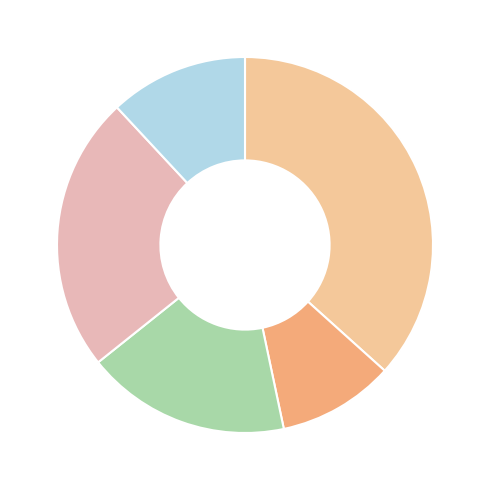

How many segments does this pie chart have?

5